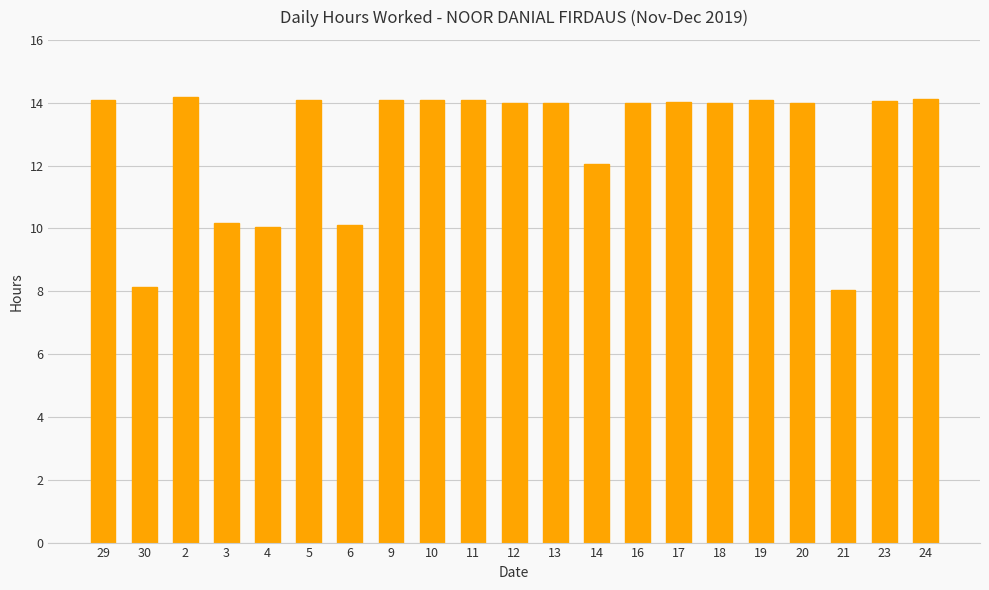

What is the minimum value shown in the chart?

8.0